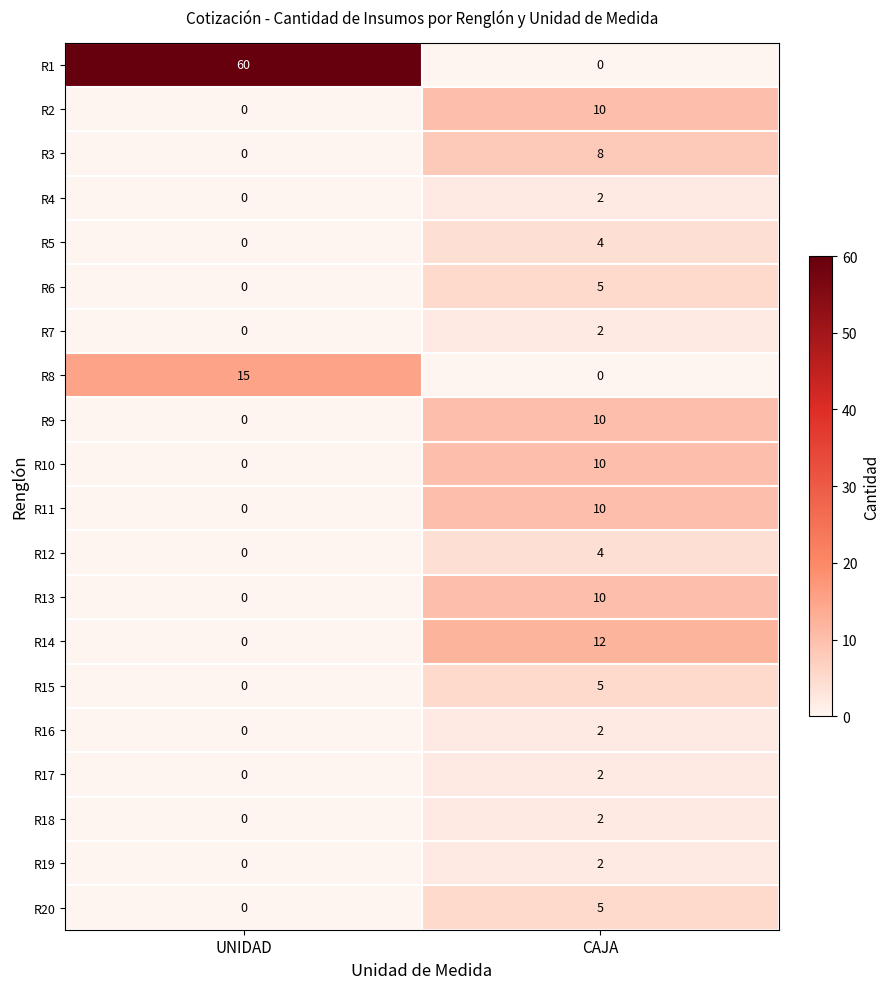

Rank the categories by R9 value from lowest to highest.

UNIDAD, CAJA